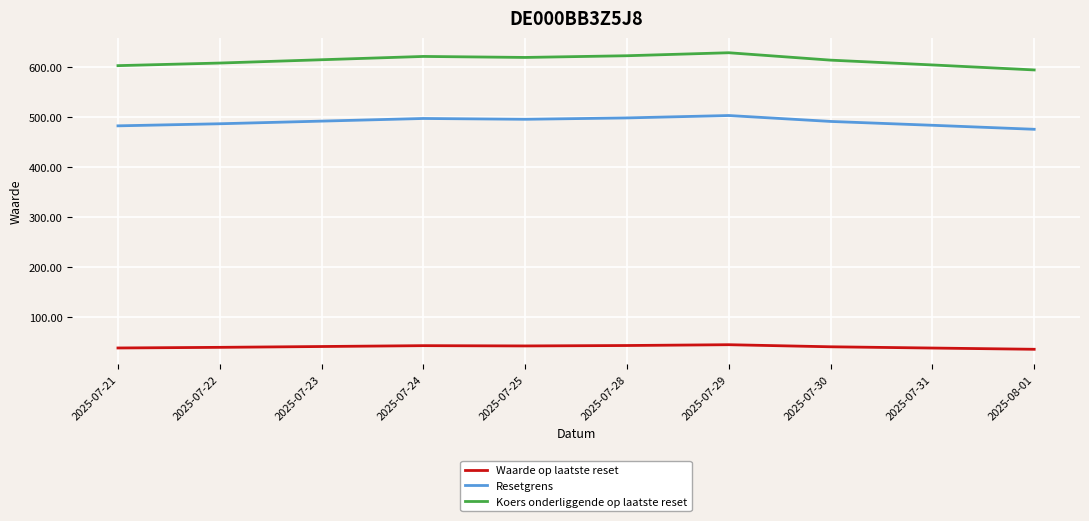

At which label does Resetgrens first exceed 491?

2025-07-23